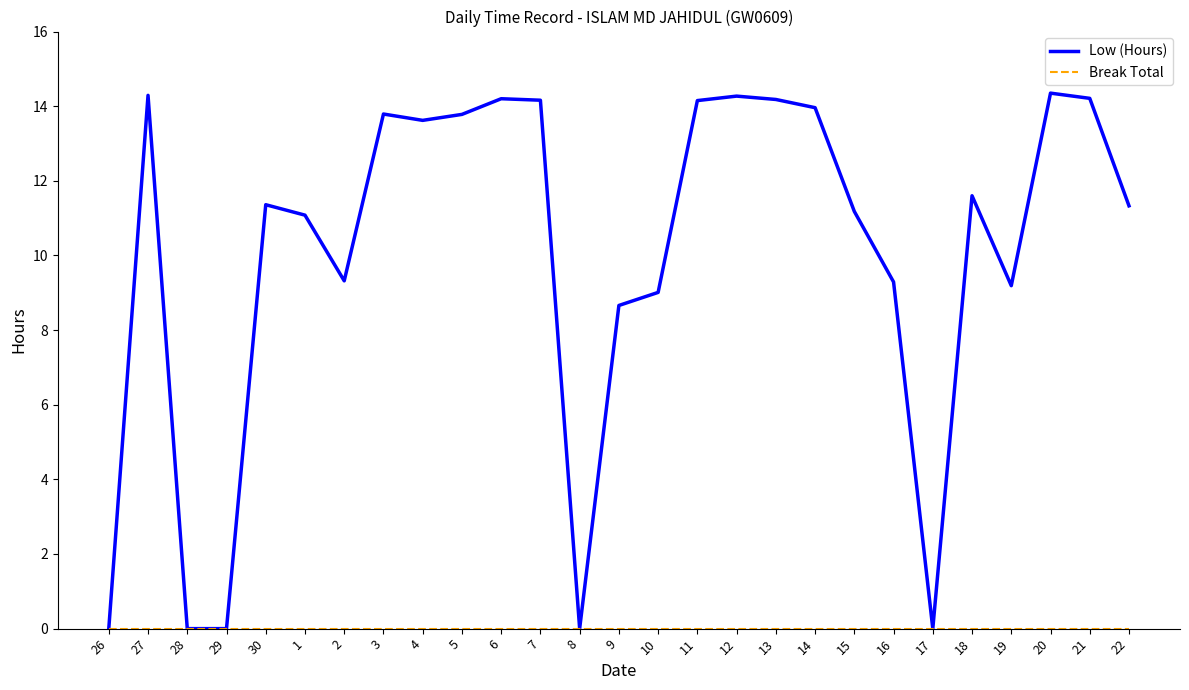

What position from the left is 3?

8